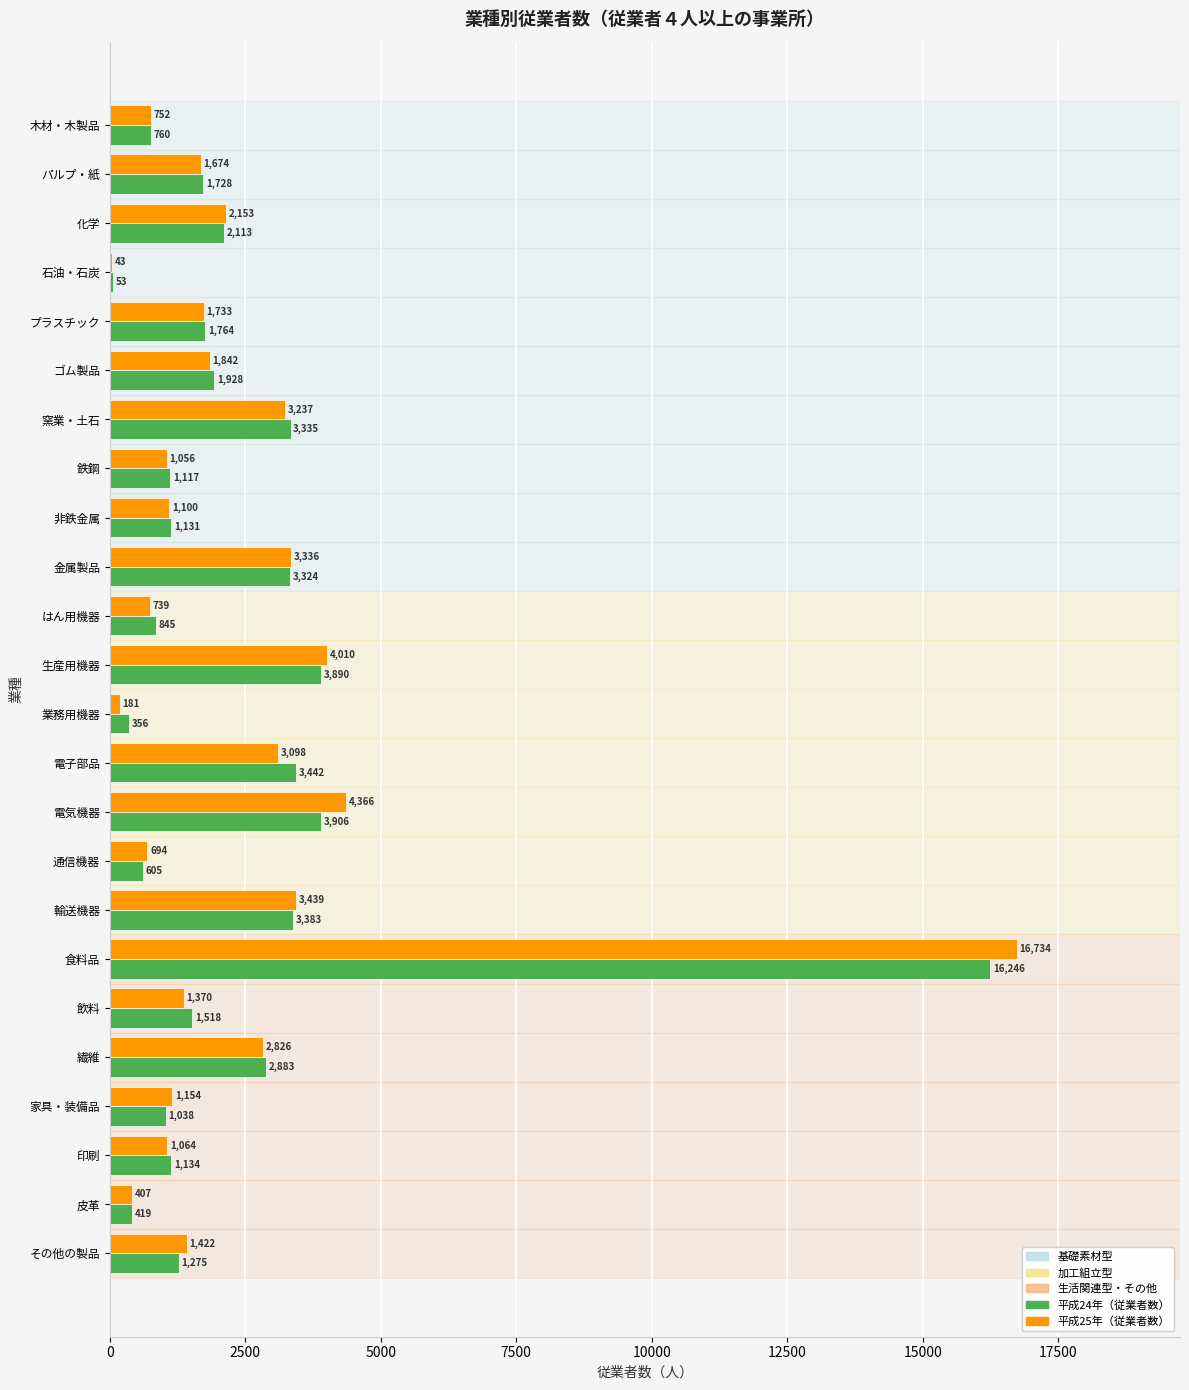

True or false: 平成25年（従業者数） has a value of 3237 at 窯業・土石.

True